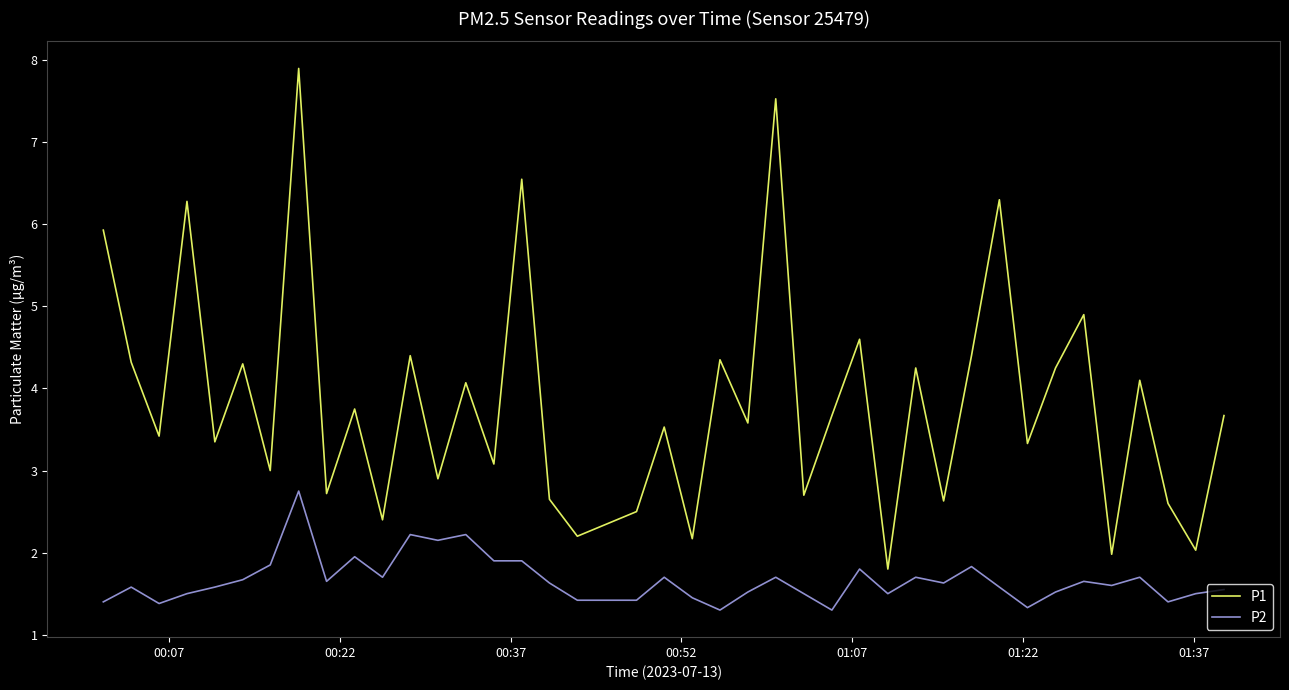

True or false: P2 and P1 intersect in this chart.

False